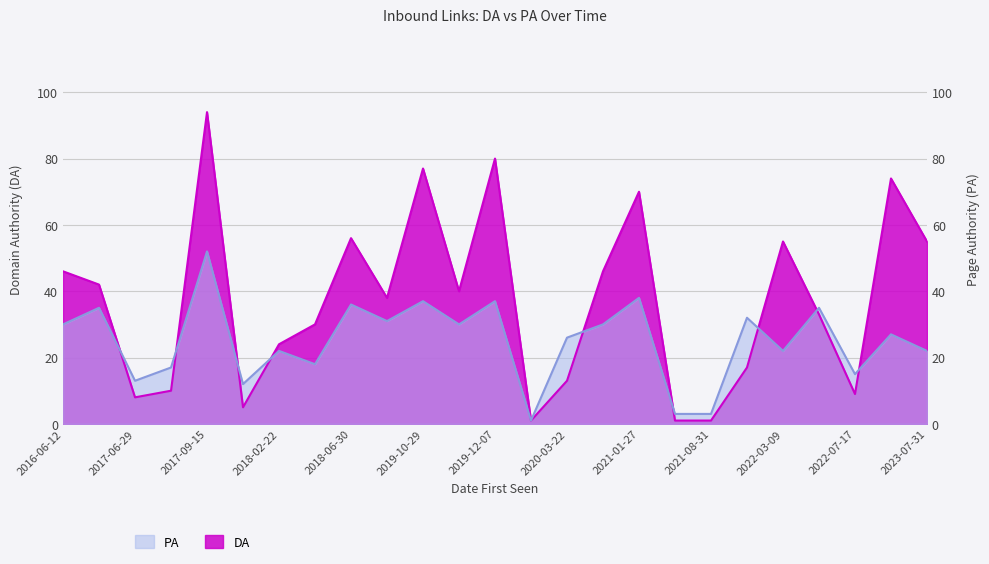

What is the sum of the PA values at 2022-05-01 and 2020-02-20?

36